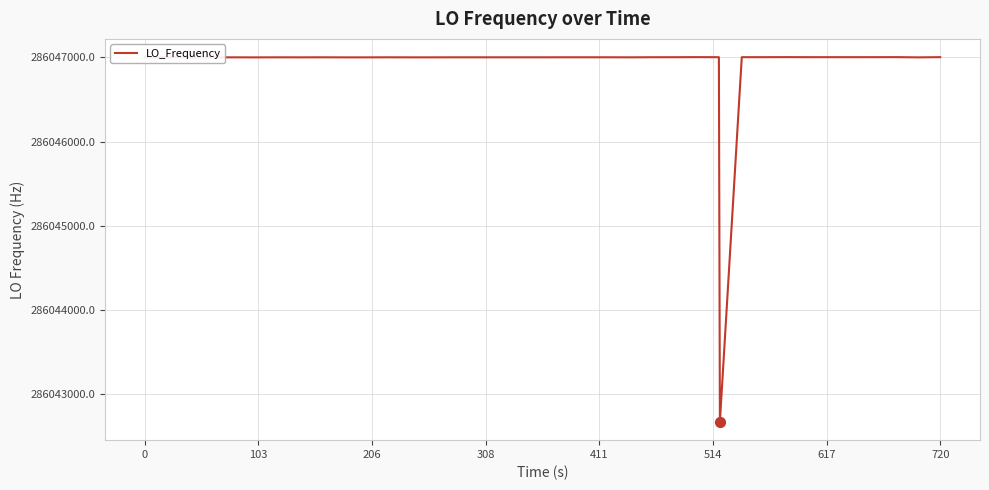

What is the difference between the maximum and minimum values?

4327.3